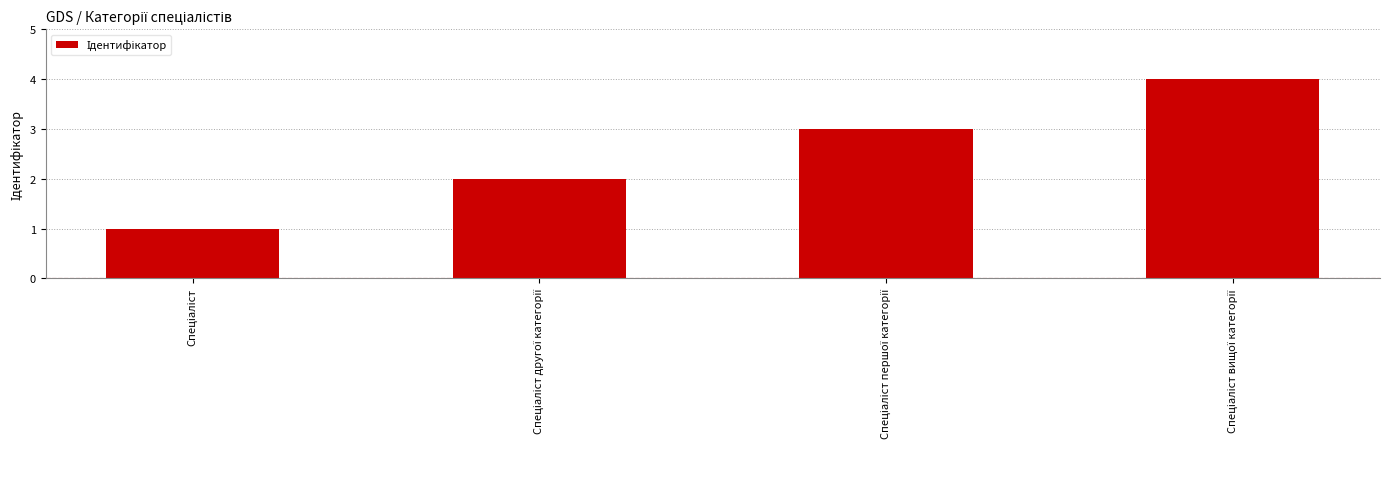

What is the greatest value displayed?

4